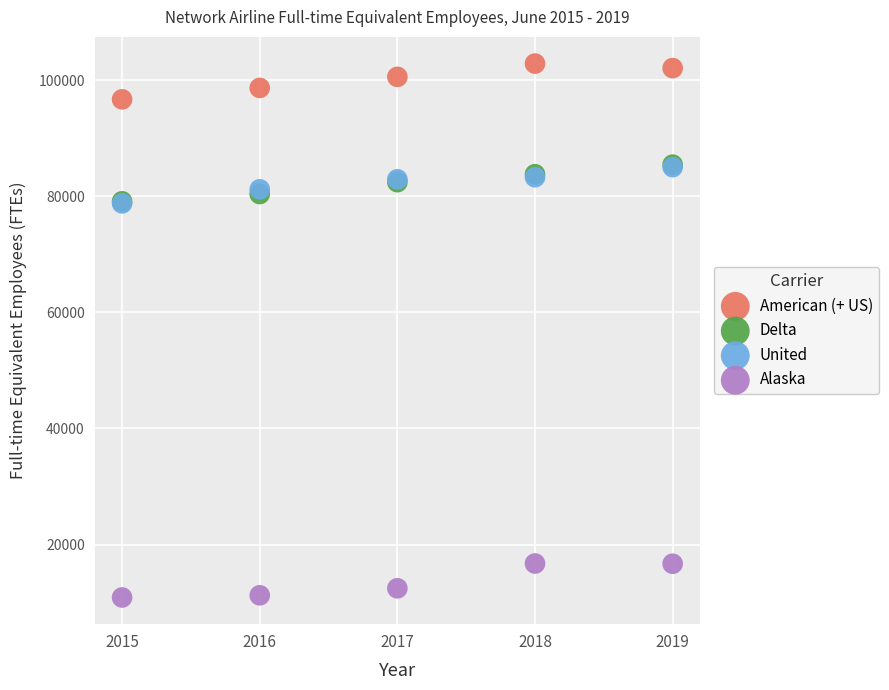

Which series reaches the maximum Y coordinate?

American (+ US)